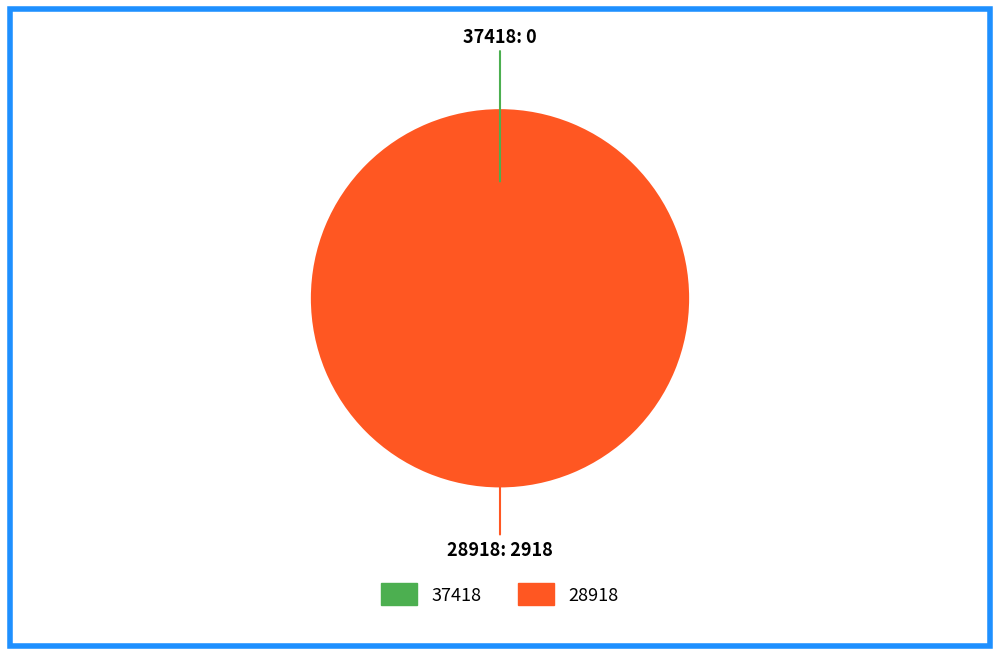

Which category has the biggest portion of the pie?

28918